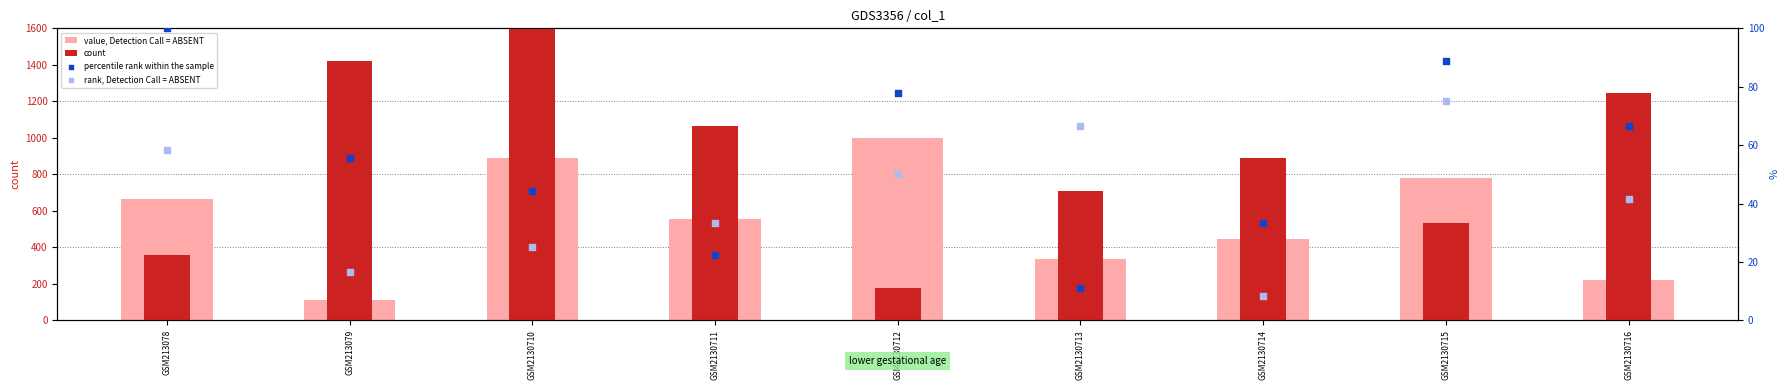

What are all the series names shown in the legend?

value, Detection Call = ABSENT, count, percentile rank within the sample, rank, Detection Call = ABSENT